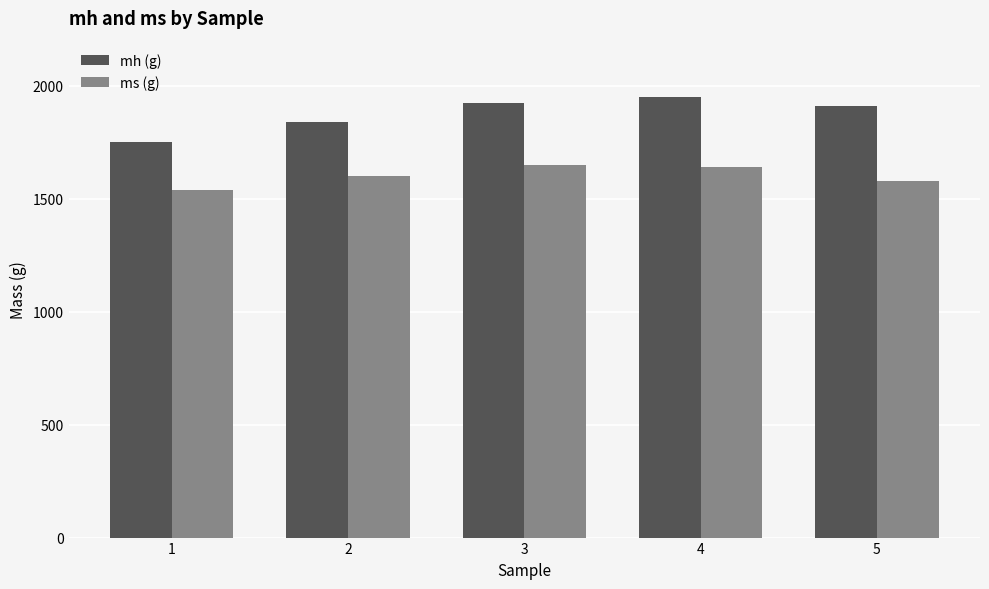

True or false: ms (g) has a value of 1640 at 4.

True